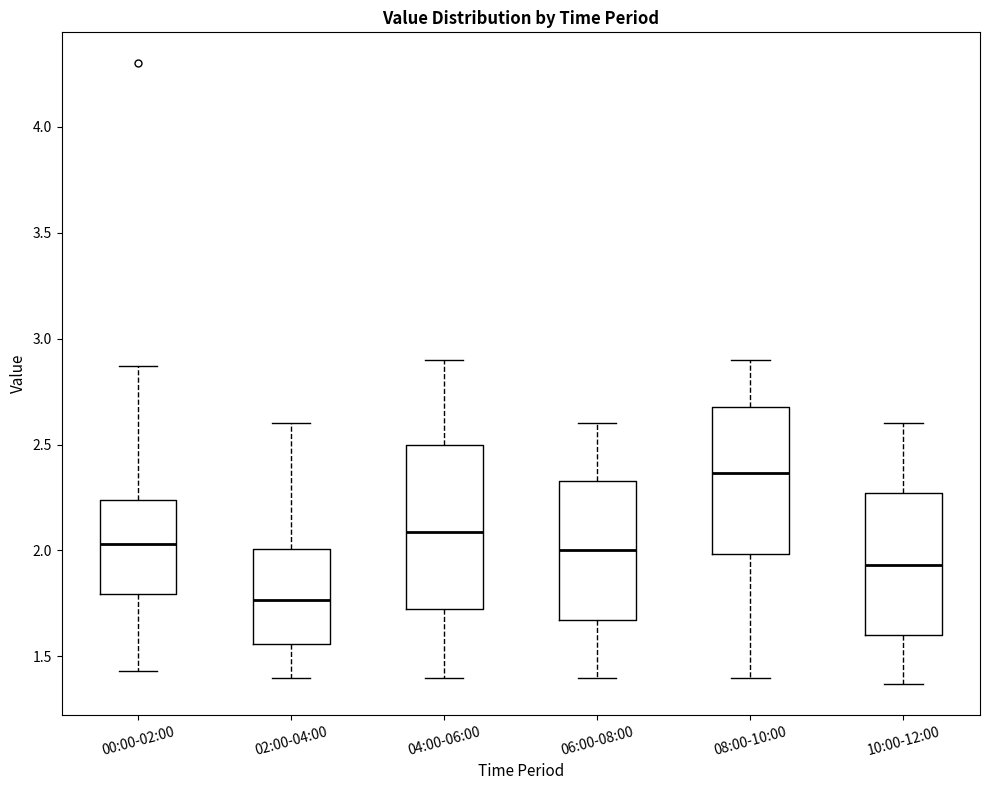

Reading left to right, read every box against the y-axis: the position of its median line, the range the box covers, and the ends of its whiskers. The values are not printed on the chart, so give them approximately, as read against the axis.

00:00-02:00: median 2.05, box 1.80 to 2.25, whiskers 1.45 to 2.85
02:00-04:00: median 1.75, box 1.55 to 2.00, whiskers 1.40 to 2.60
04:00-06:00: median 2.10, box 1.70 to 2.50, whiskers 1.40 to 2.90
06:00-08:00: median 2.00, box 1.65 to 2.35, whiskers 1.40 to 2.60
08:00-10:00: median 2.35, box 2.00 to 2.70, whiskers 1.40 to 2.90
10:00-12:00: median 1.95, box 1.60 to 2.25, whiskers 1.35 to 2.60